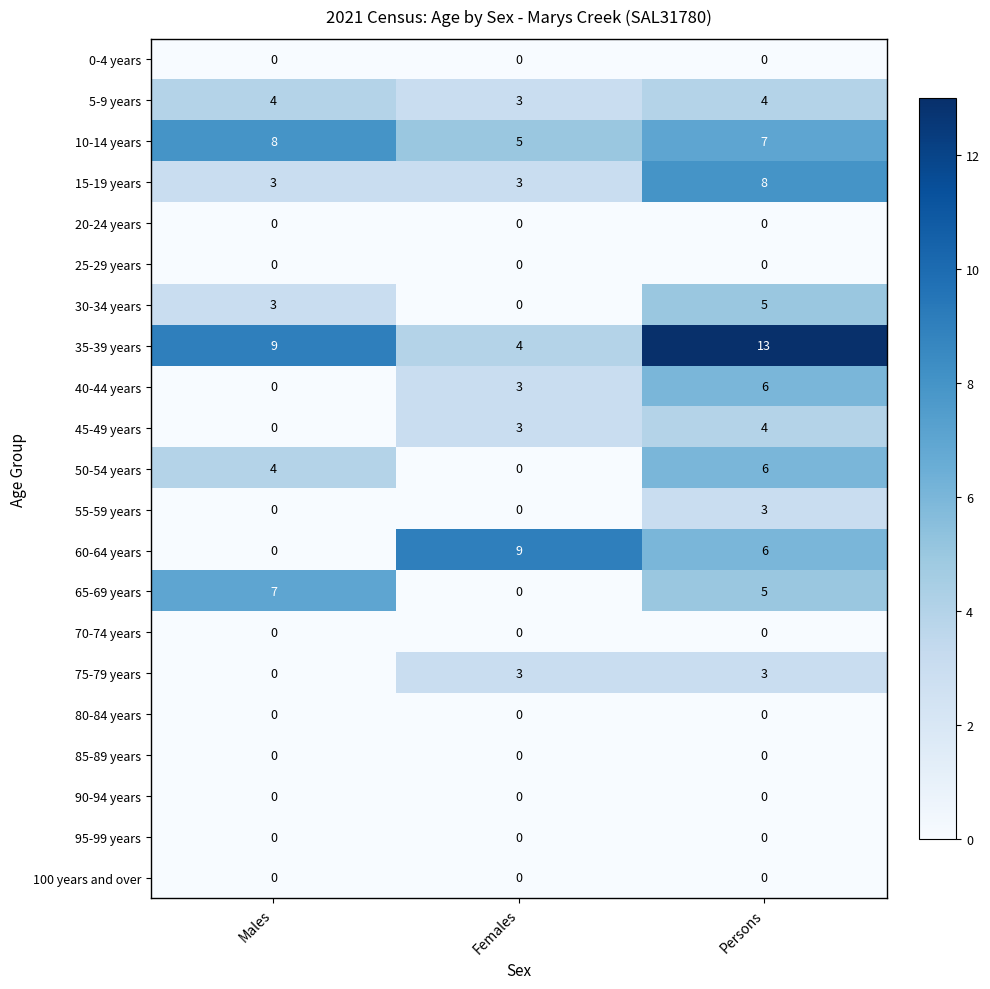

What is the sum of all 60-64 years values?

15